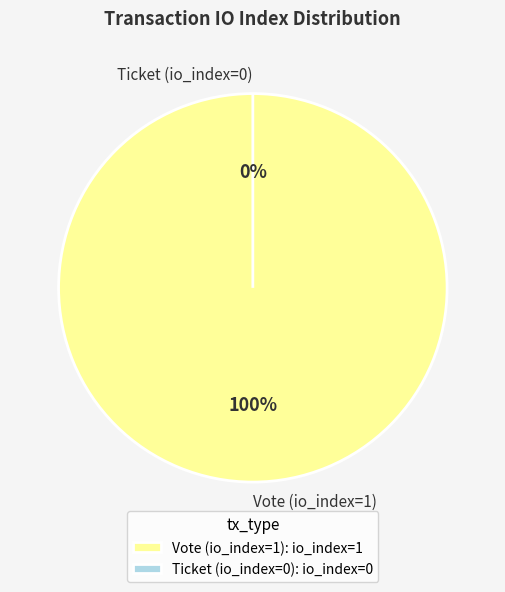

Which category has the smallest portion of the pie?

Ticket (io_index=0)